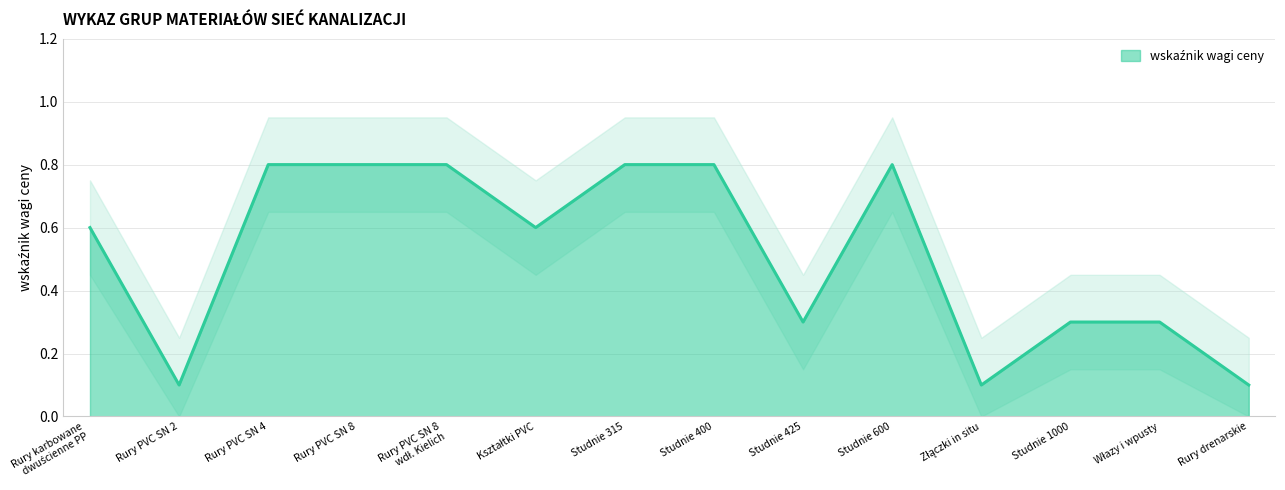

How many points are lower than both their immediate neighbors (excluding endpoints)?

4